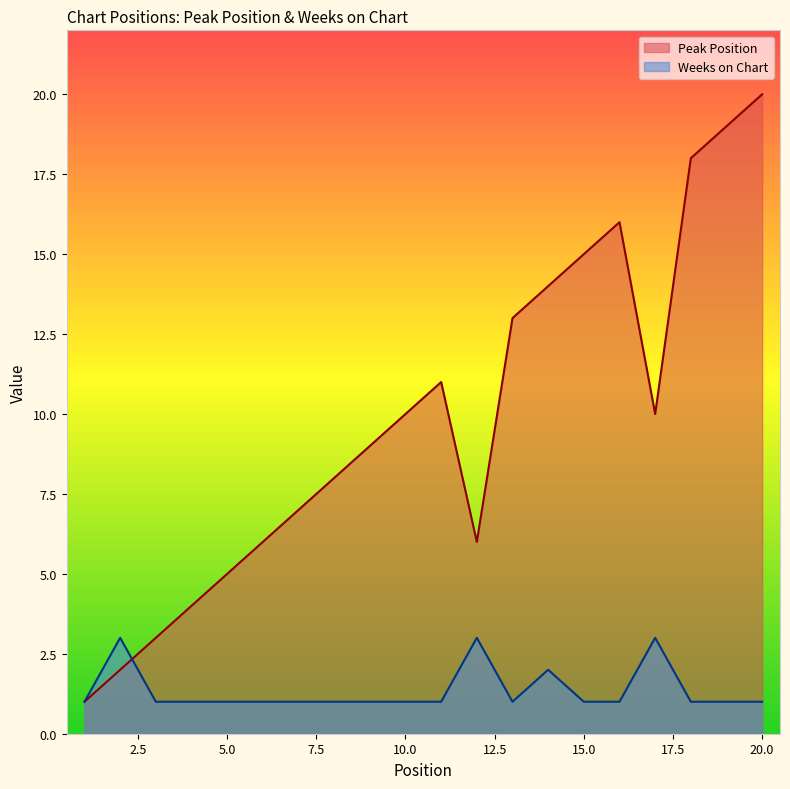

Where is the first local maximum for Peak Position?

11